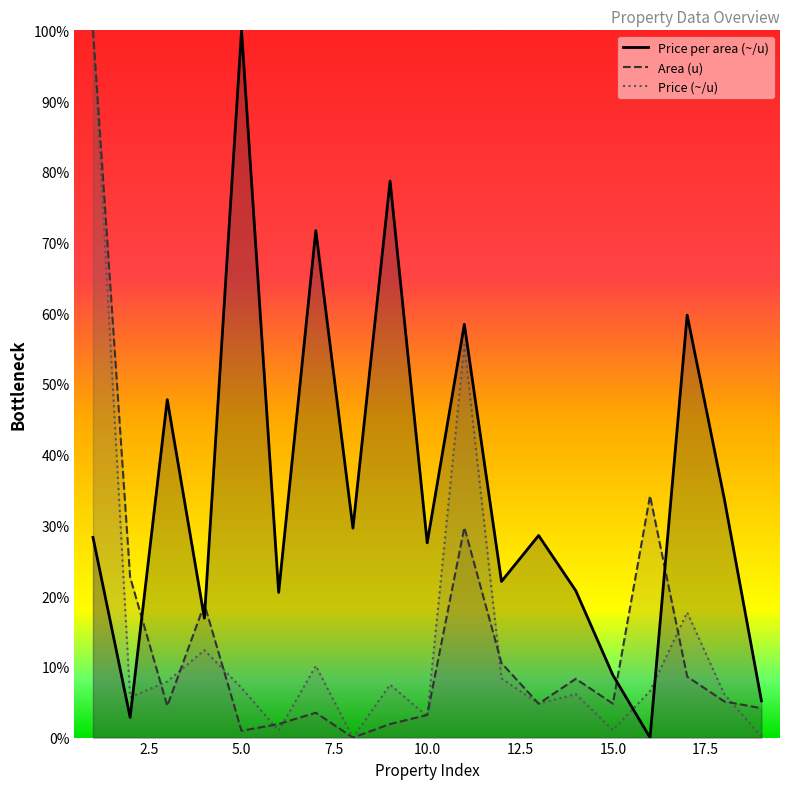

What is the maximum value for Price per area (~/u)?

100.0